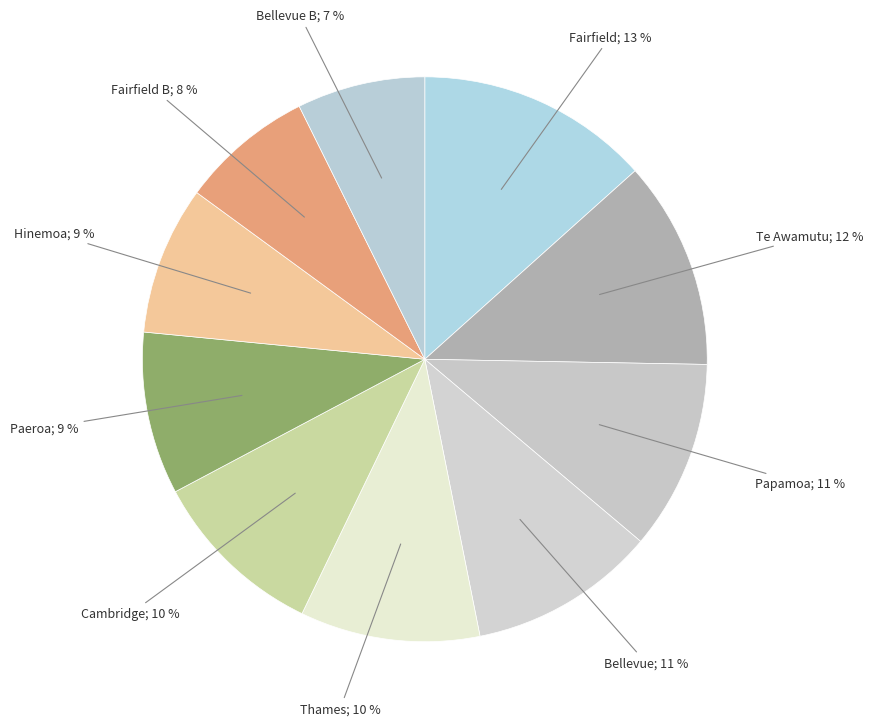

Rank the categories by value from lowest to highest.

Bellevue B, Fairfield B, Hinemoa, Paeroa, Cambridge, Thames, Bellevue, Papamoa, Te Awamutu, Fairfield